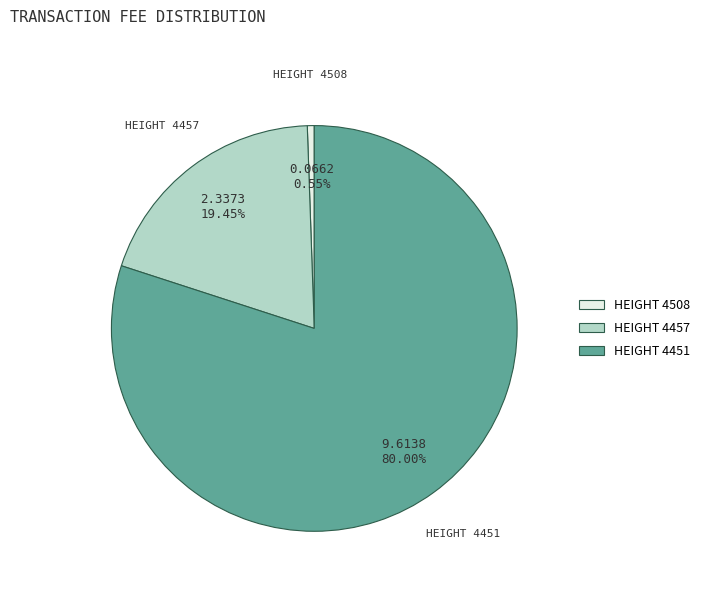

Is there a majority slice in this chart?

Yes